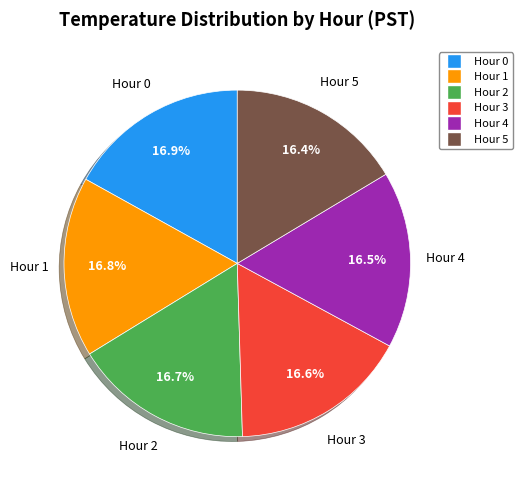

Is the sum of Hour 3 and Hour 1 greater than half?

No